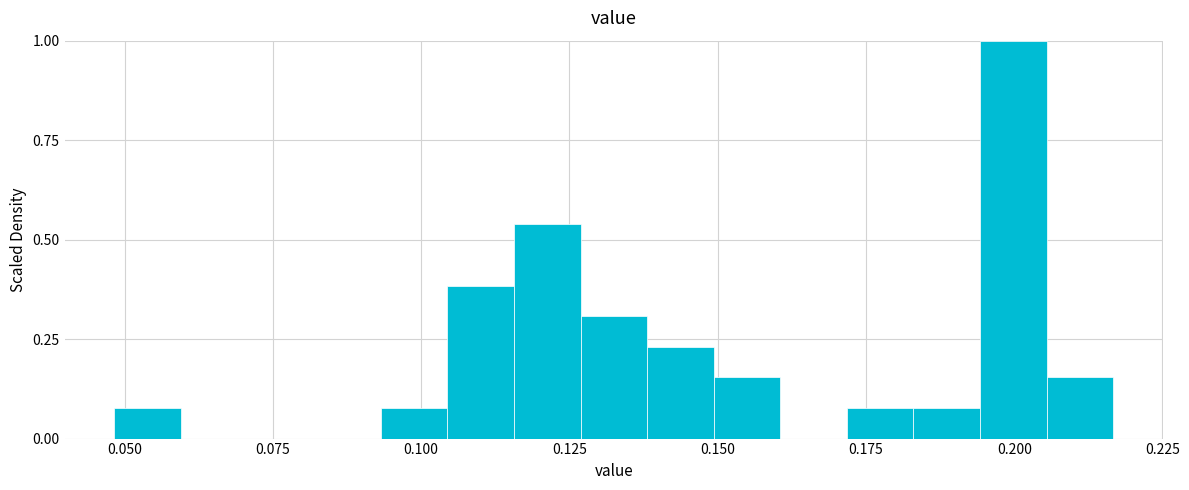

Read against the x-axis, roughly where is the centre of the tallest bar?

0.200